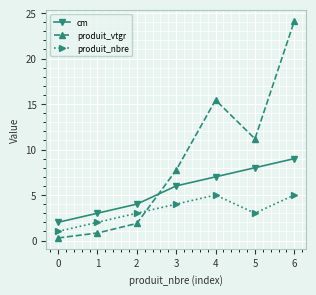

Reading left to right, list all the values displayed in this chart.

cm: 2.0	3.0	4.0	6.0	7.0	8.0	9.0
produit_vtgr: 0.3	0.8	1.9	7.7	15.4	11.2	24.1
produit_nbre: 1.0	2.0	3.0	4.0	5.0	3.0	5.0